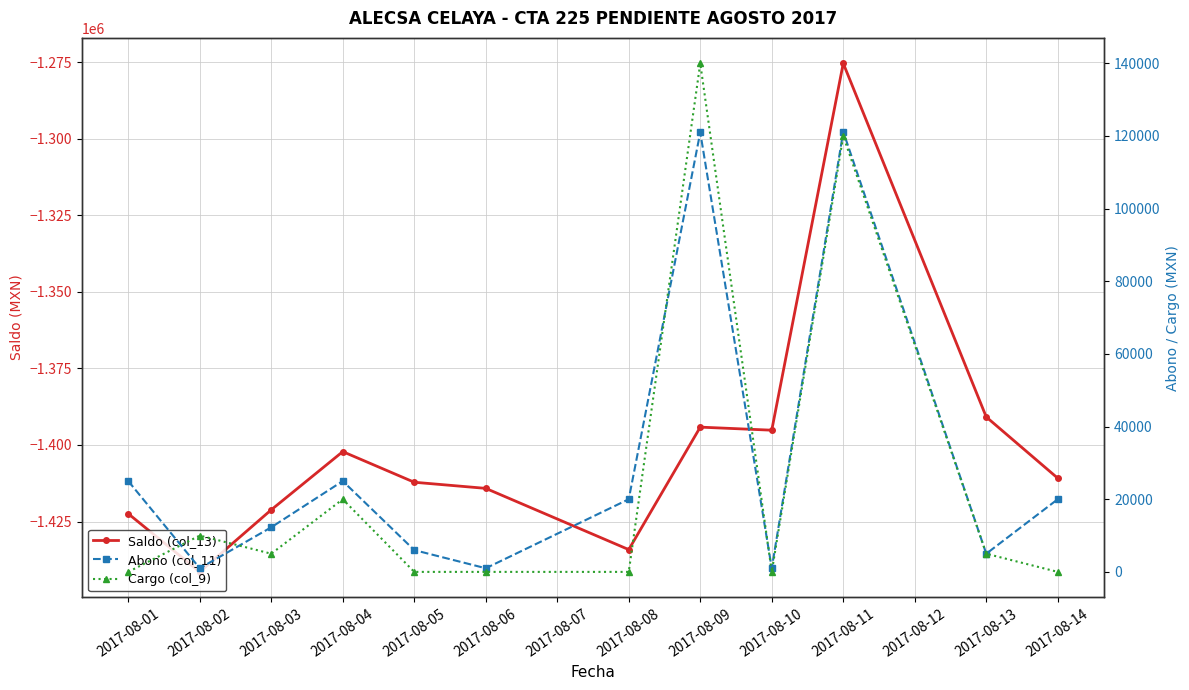

What is the approximate value of Cargo (col_9) at 2017-08-04?

20000.0